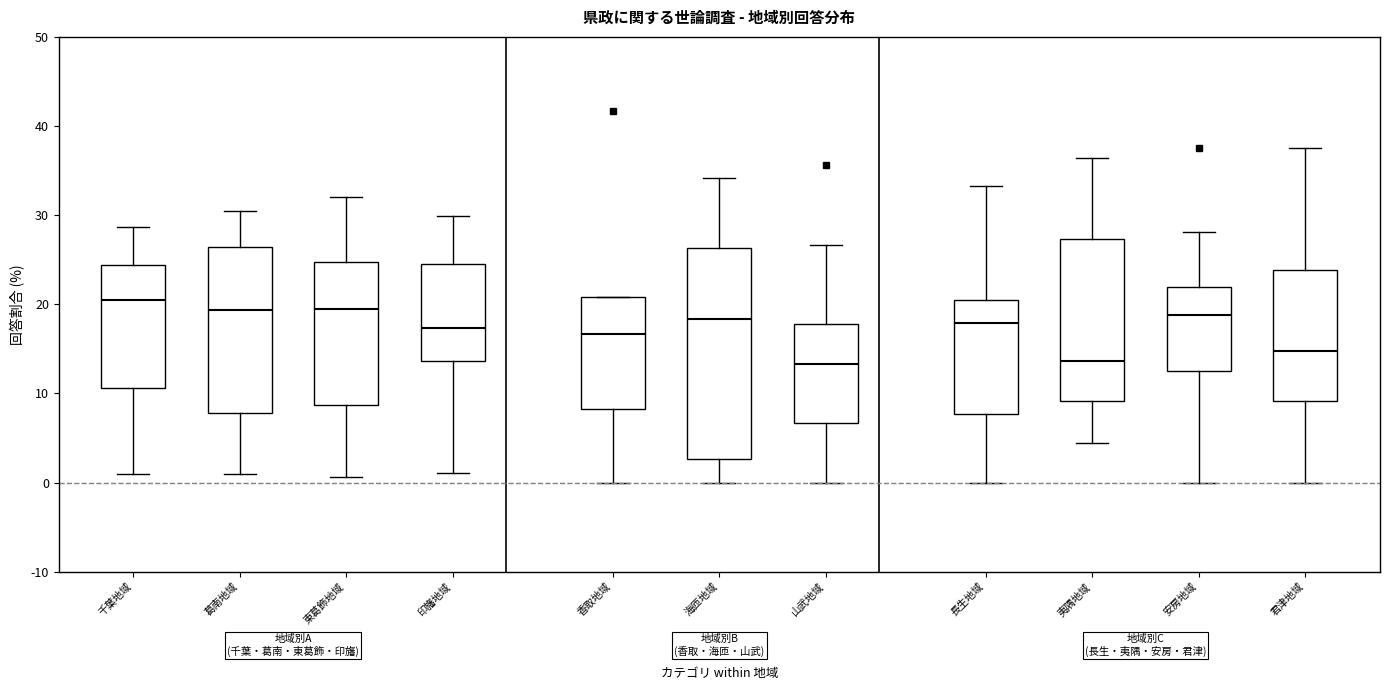

Reading left to right, read every box against the y-axis: the position of its median line, the range the box covers, and the ends of its whiskers. The values are not printed on the chart, so give them approximately, as read against the axis.

千葉地域: median 21, box 11 to 24, whiskers 1 to 29
葛南地域: median 19, box 8 to 26, whiskers 1 to 31
東葛飾地域: median 20, box 9 to 25, whiskers 1 to 32
印旛地域: median 17, box 14 to 25, whiskers 1 to 30
香取地域: median 17, box 8 to 21, whiskers 0 to 21
海匝地域: median 18, box 3 to 26, whiskers 0 to 34
山武地域: median 13, box 7 to 18, whiskers 0 to 27
長生地域: median 18, box 8 to 21, whiskers 0 to 33
夷隅地域: median 14, box 9 to 27, whiskers 5 to 36
安房地域: median 19, box 13 to 22, whiskers 0 to 28
君津地域: median 15, box 9 to 24, whiskers 0 to 38